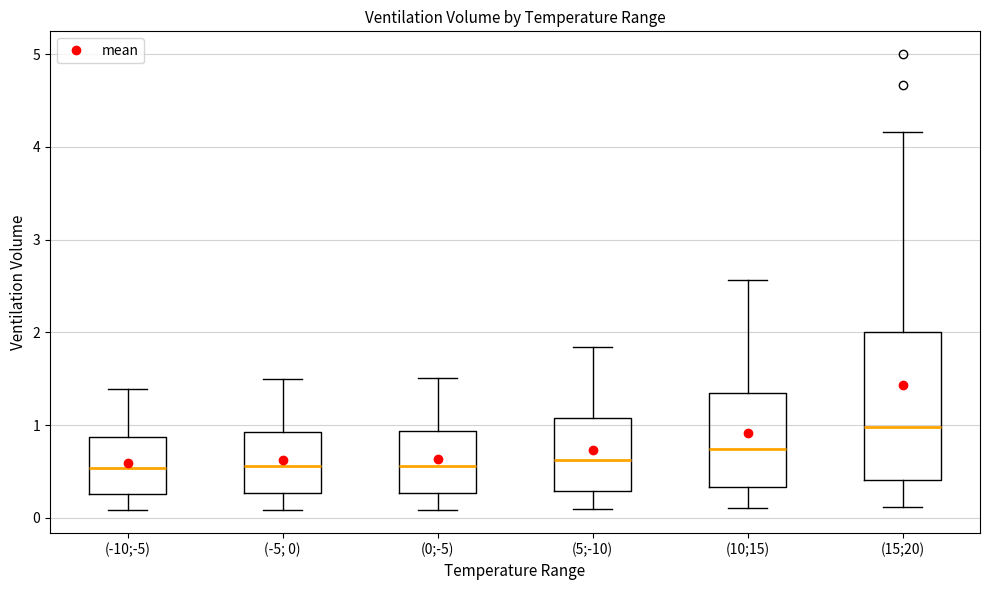

Reading left to right, transcribe this box plot: for each box, give where its median line is, the range the box spans, and where its two whiskers end, as read against the y-axis. The values are not printed on the chart, so give them approximately, as read against the axis.

(-10;-5): median 0.5, box 0.3 to 0.9, whiskers 0.1 to 1.4
(-5; 0): median 0.6, box 0.3 to 0.9, whiskers 0.1 to 1.5
(0;-5): median 0.6, box 0.3 to 0.9, whiskers 0.1 to 1.5
(5;-10): median 0.6, box 0.3 to 1.1, whiskers 0.1 to 1.8
(10;15): median 0.7, box 0.3 to 1.3, whiskers 0.1 to 2.6
(15;20): median 1.0, box 0.4 to 2.0, whiskers 0.1 to 4.2